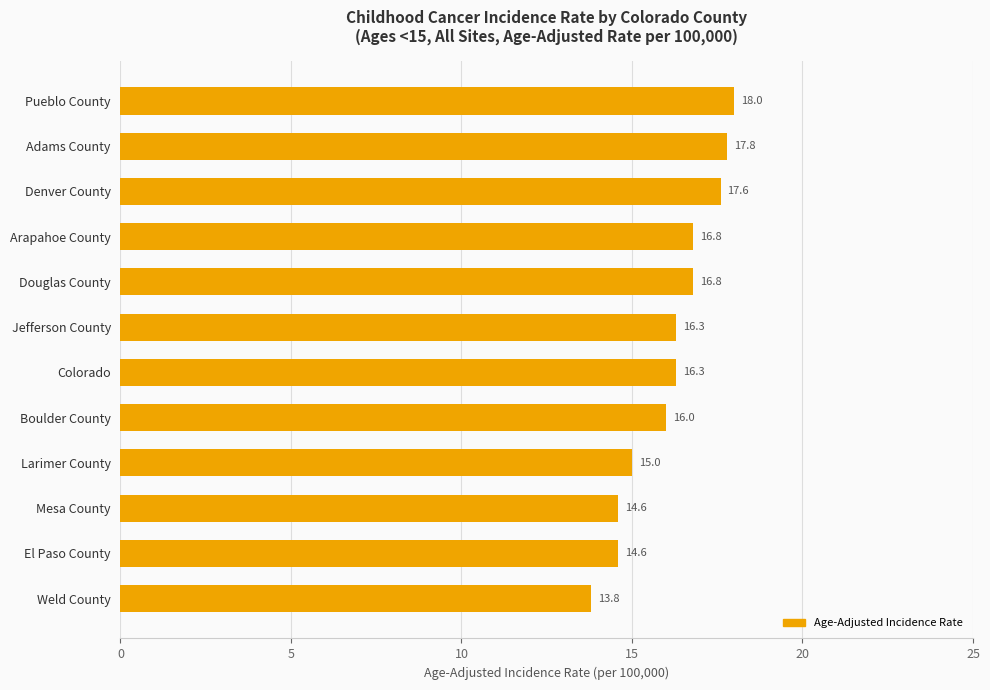

How many bars are there in total?

12